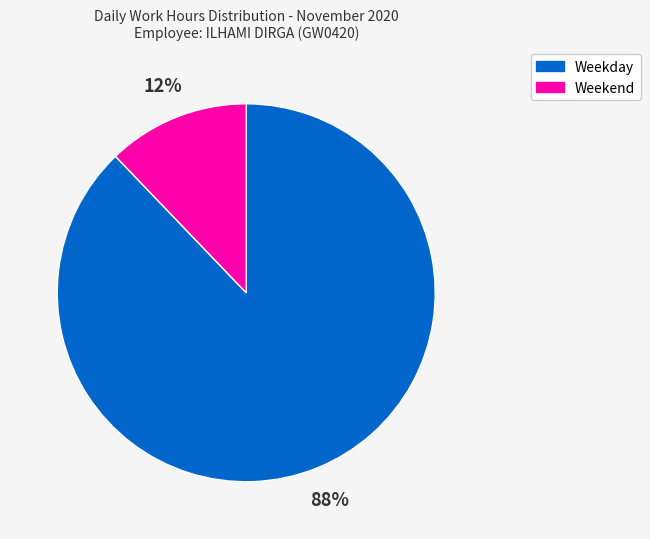

Is the sum of Weekday and Weekend greater than half?

Yes